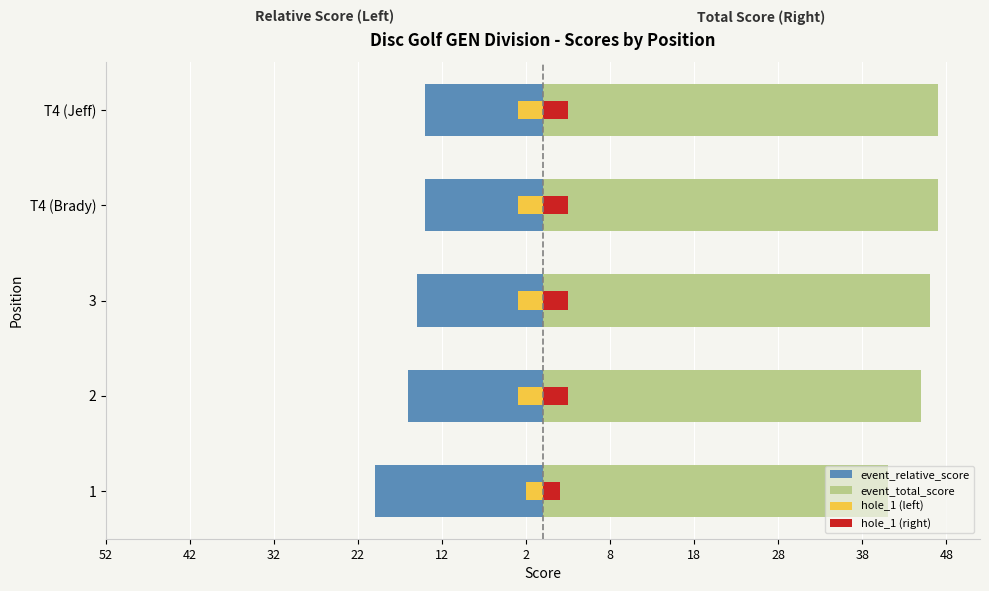

Count the hole_1 (left) values in the range -3 to -2.

5